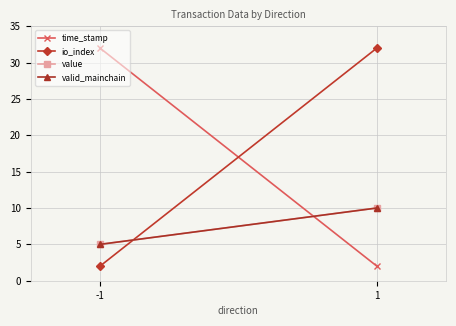

Which series has the largest total across all categories?

time_stamp